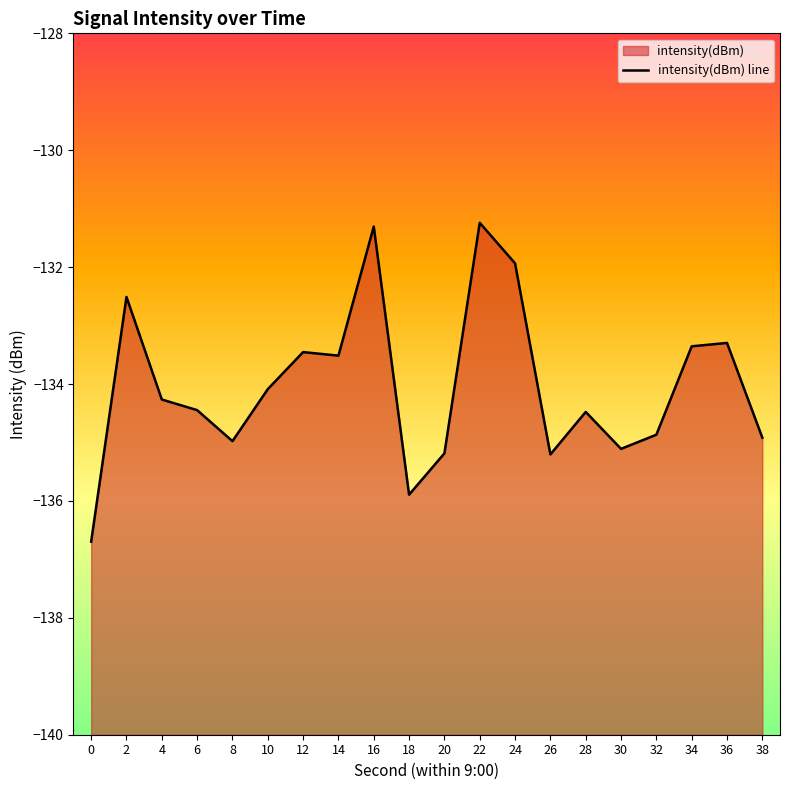

What is the difference between the values at 22 and 0?

5.5